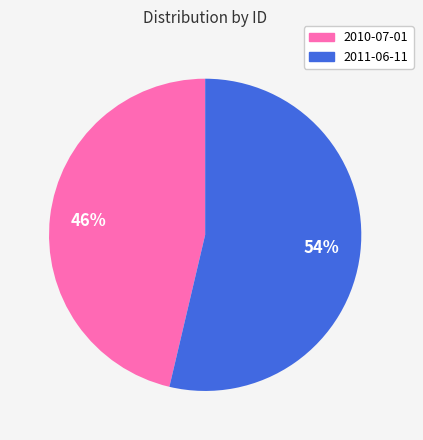

Is there a majority slice in this chart?

Yes